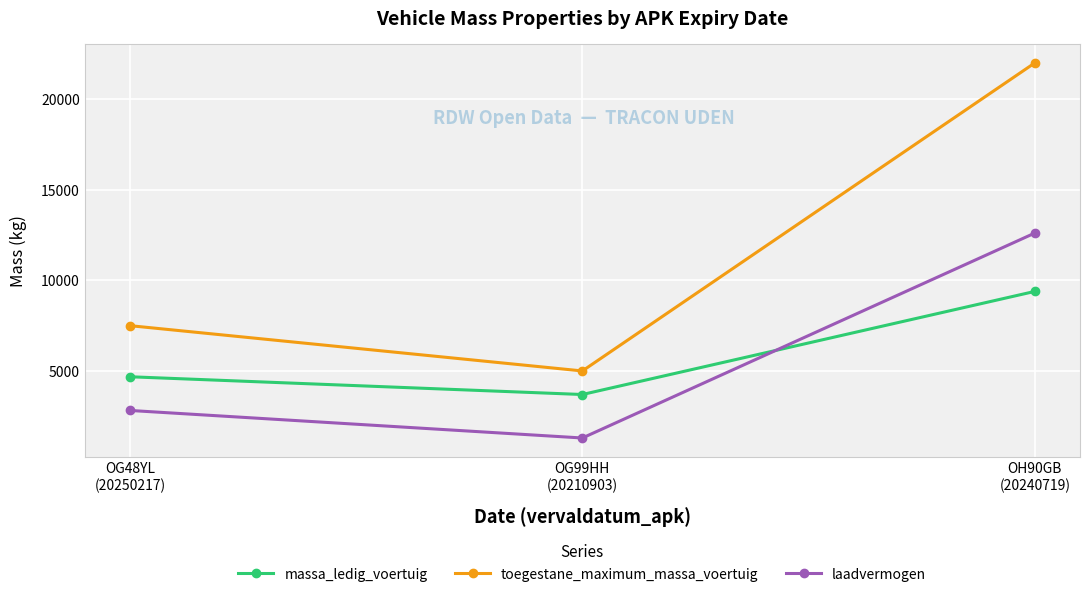

Count the number of categories in the chart.

3